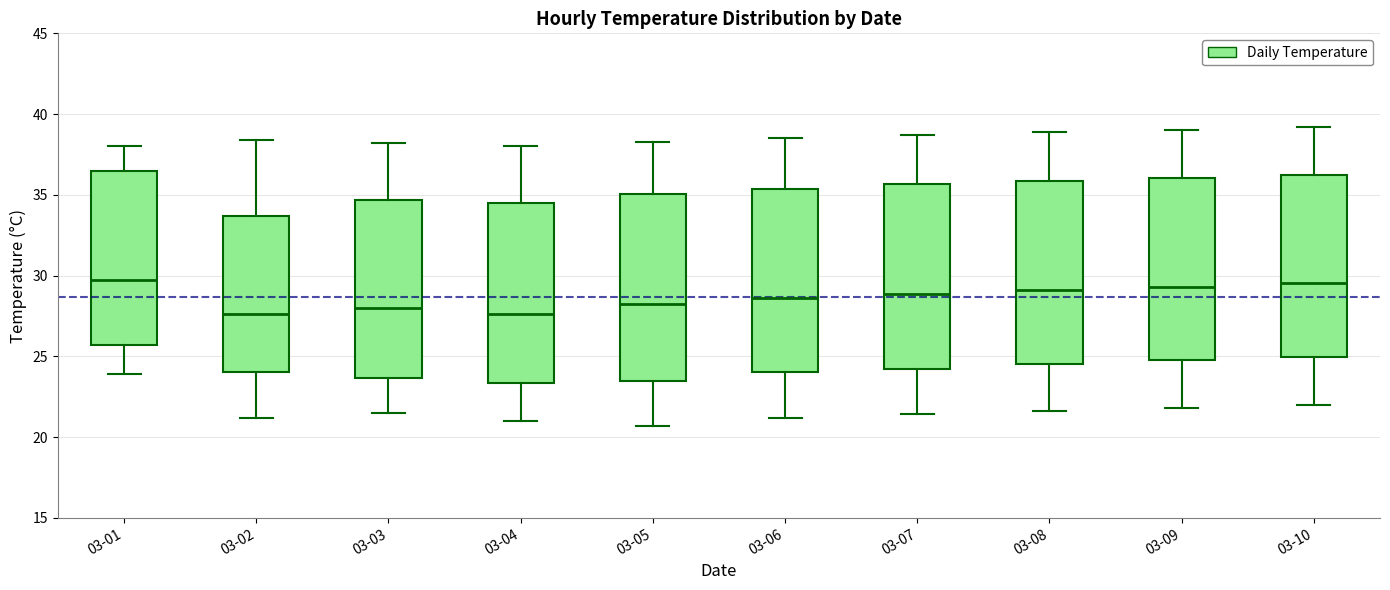

Where does the median line of the box for 03-07 sit on the y-axis? The values are not printed on the chart, so give them approximately, as read against the axis.

29.0